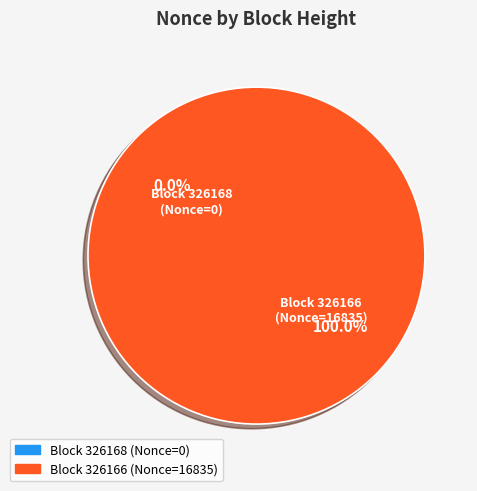

How many slices are in this pie chart?

2